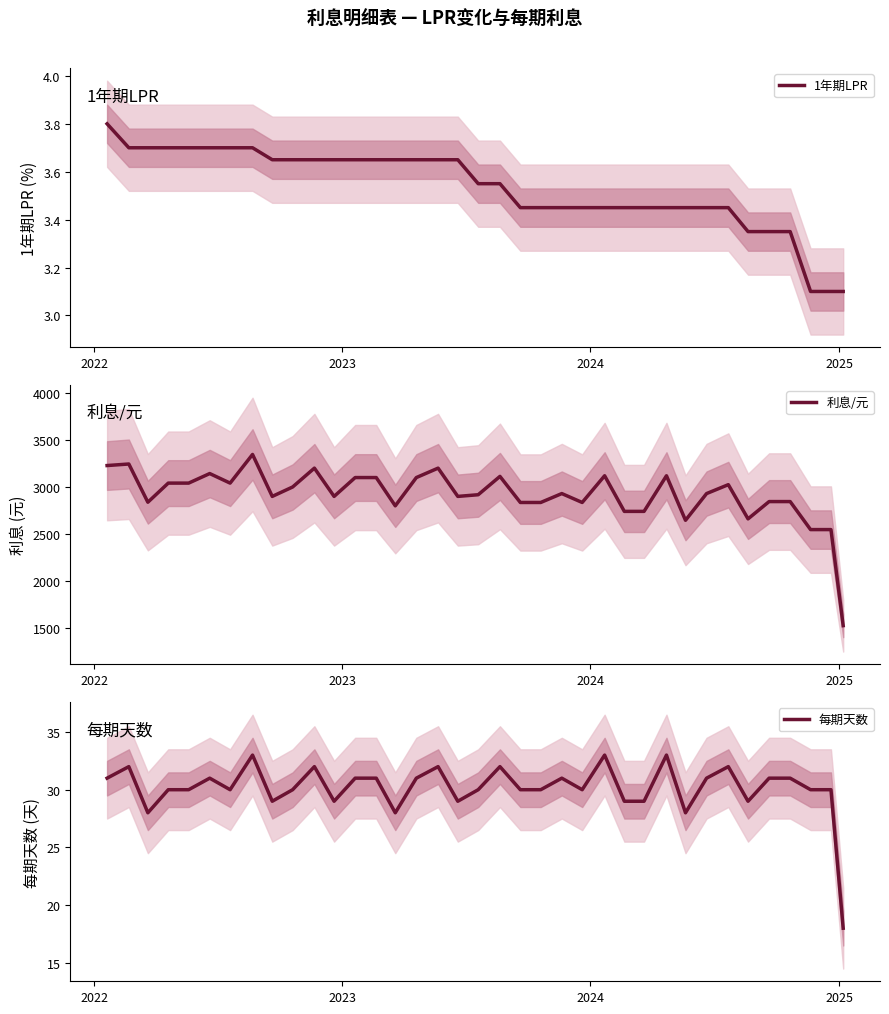

True or false: 利息/元 has more than 2 points higher than both neighbors.

True